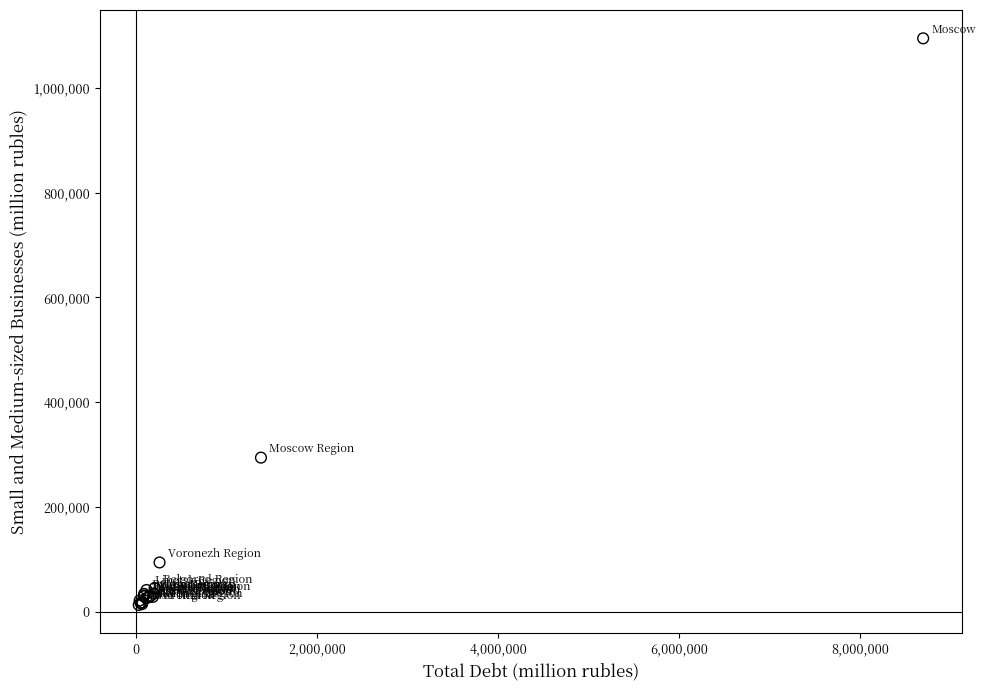

What Y value in the scatter plot is closest to 553812?

294322